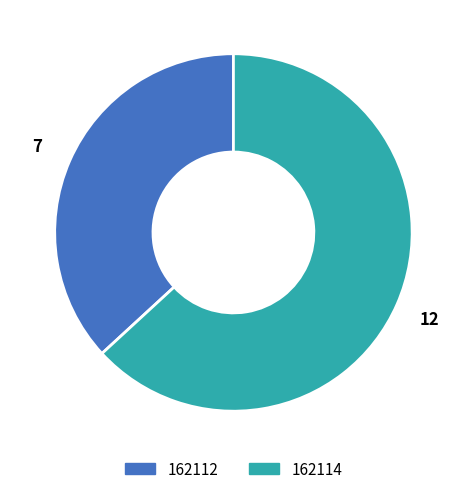

Combined, do 162114 and 162112 account for over 50%?

Yes